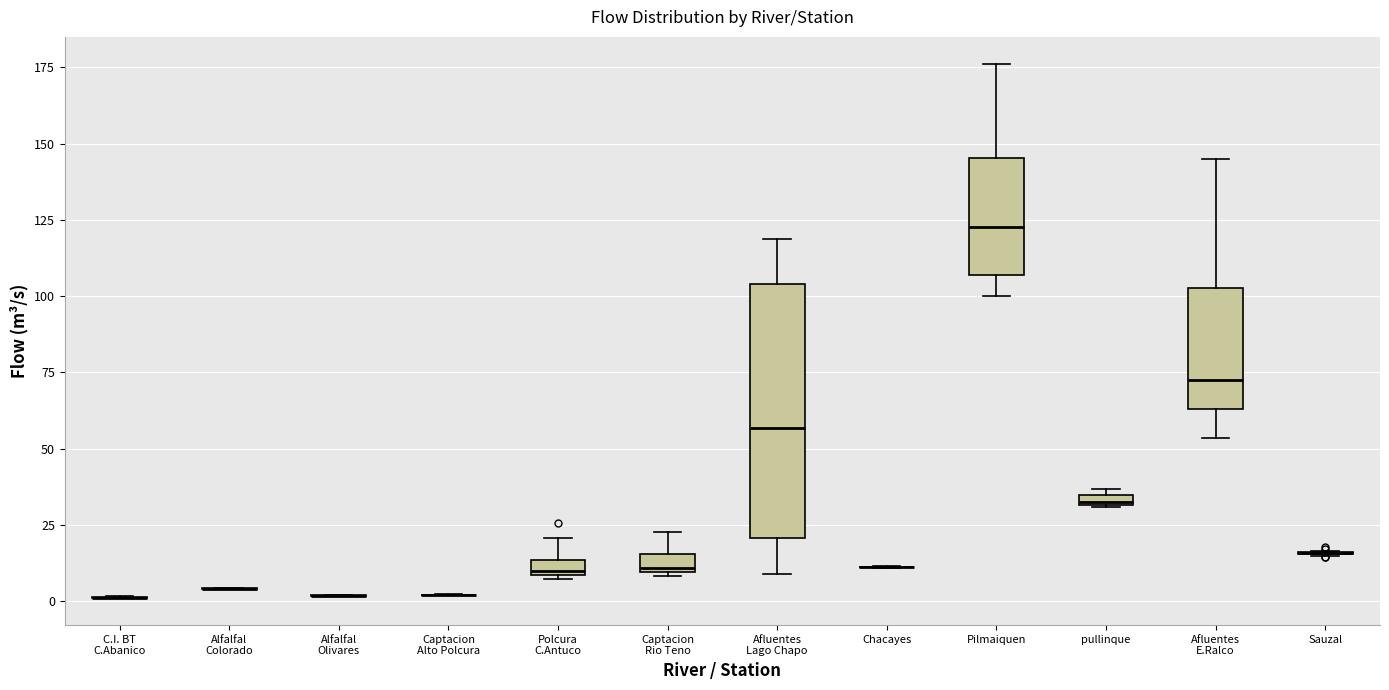

Comparing the boxes themselves (not the whiskers), which one is the tallest?

Afluentes Lago Chapo